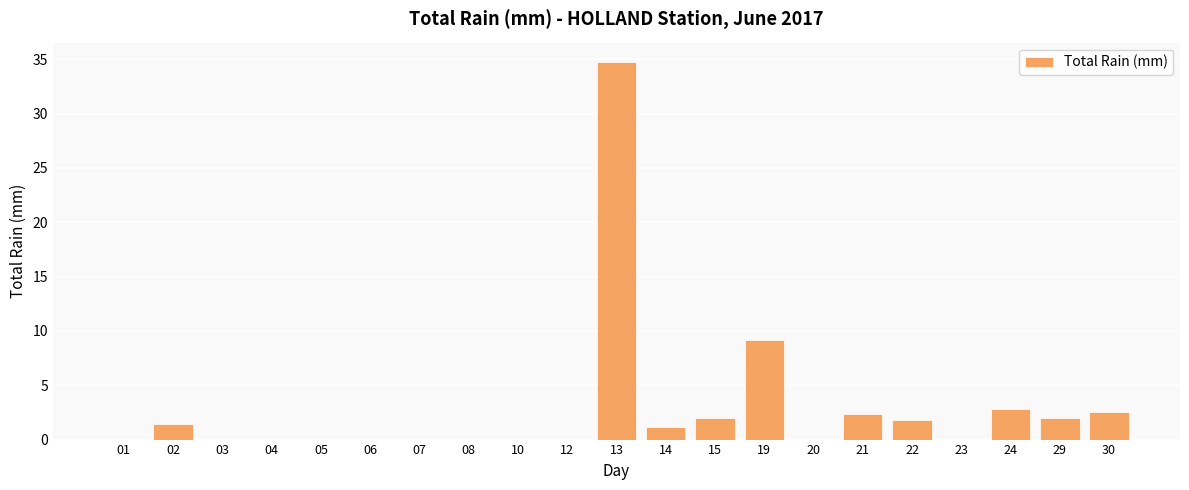

What is the change in value from 06 to 29?

+2.0